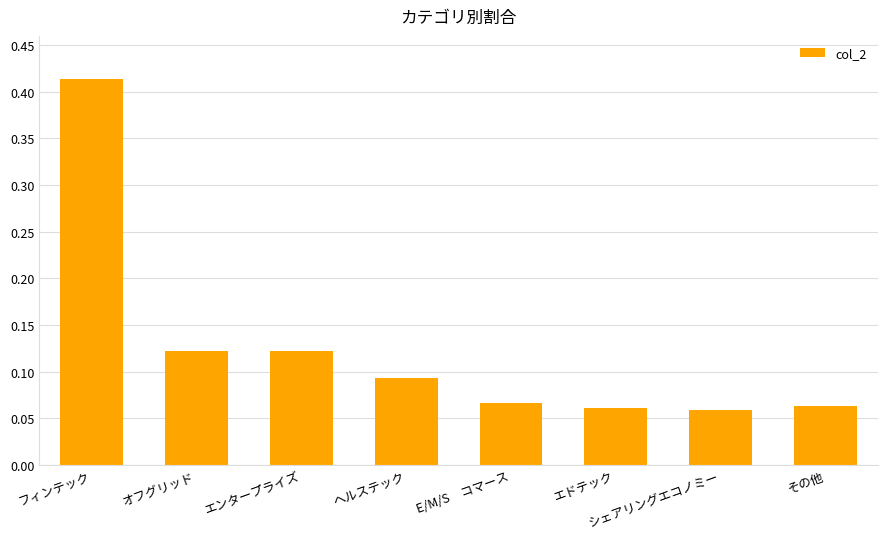

Between ヘルステック and エドテック, which is larger?

ヘルステック